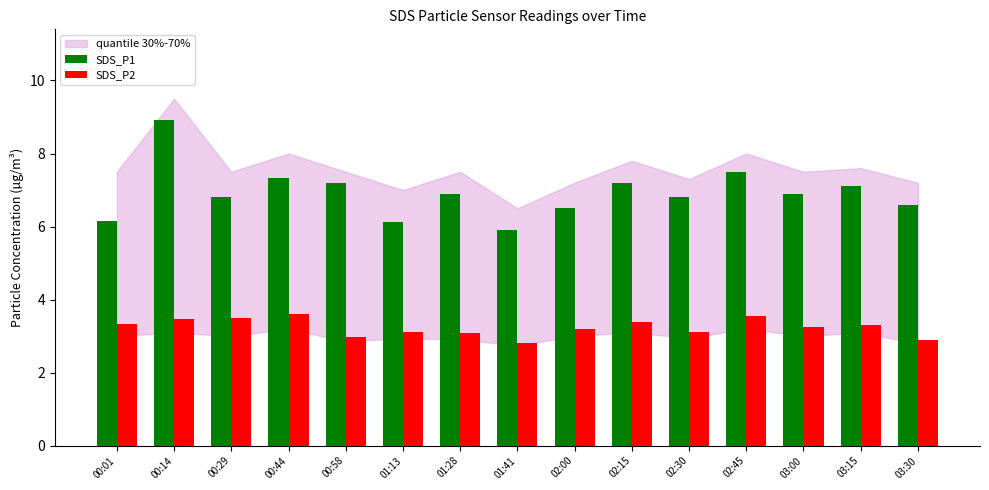

What is the difference between the maximum and second lowest values in the SDS_P1 series?

2.8